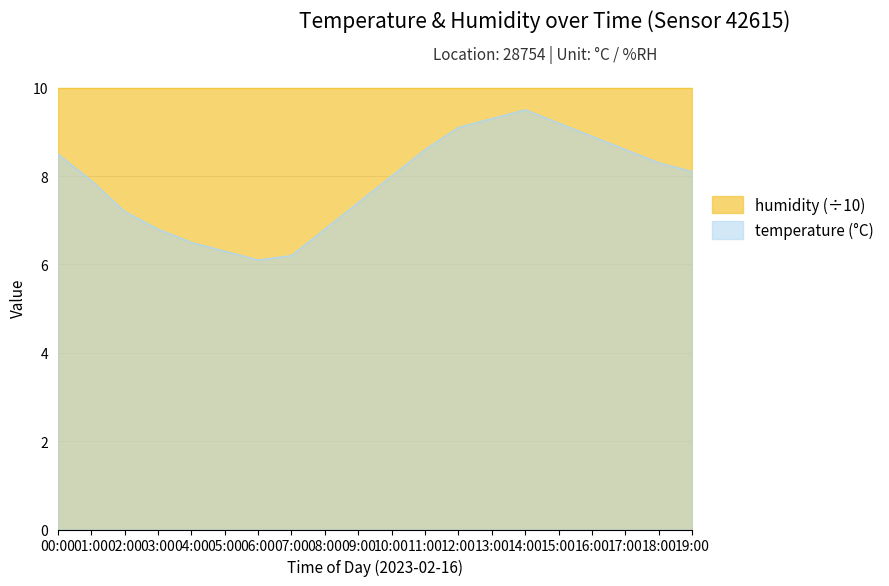

The value at 19:00 is 8.1. True or false?

True